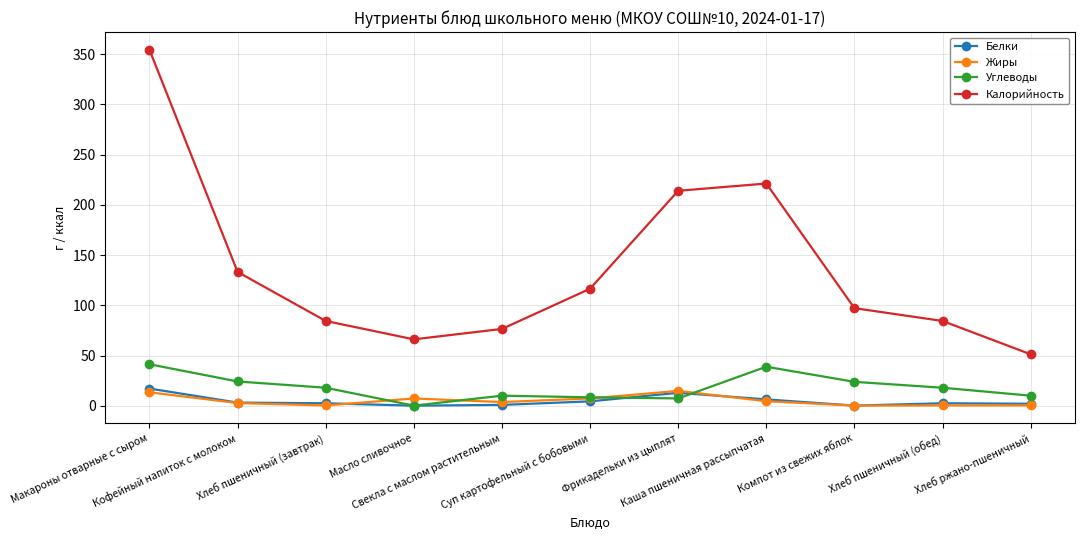

What is the highest value of the Углеводы series?

41.3